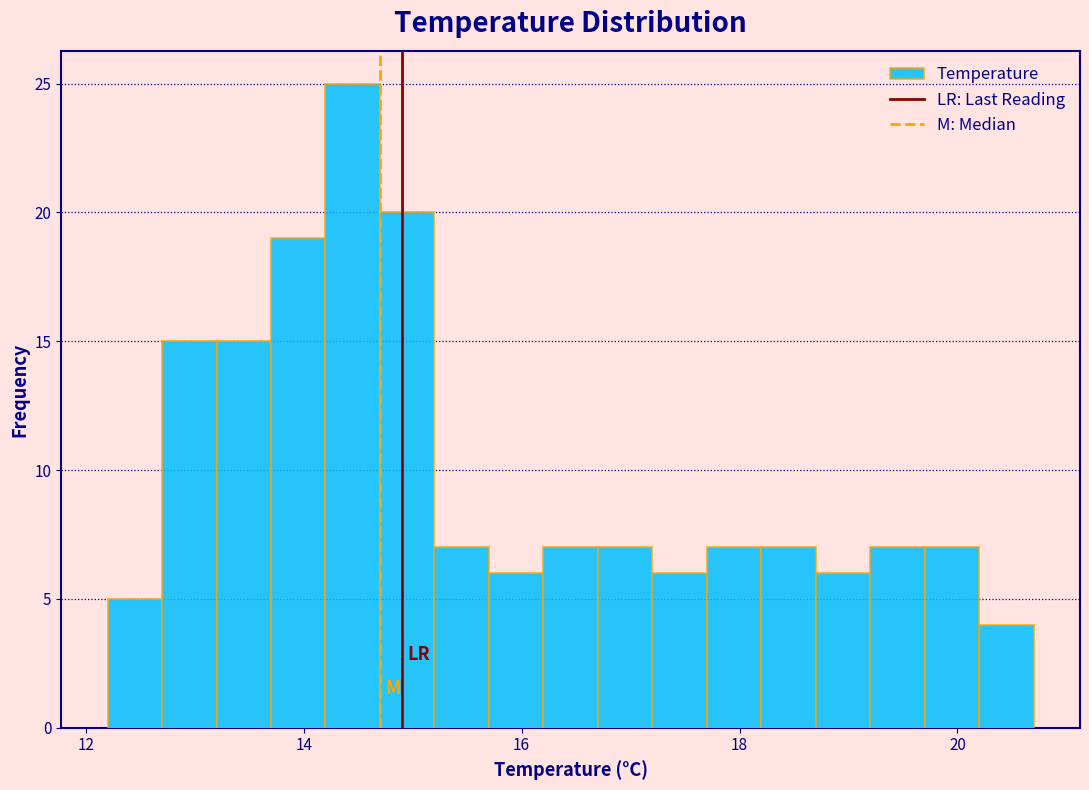

Read against the x-axis, roughly where is the centre of the tallest bar?

14.4